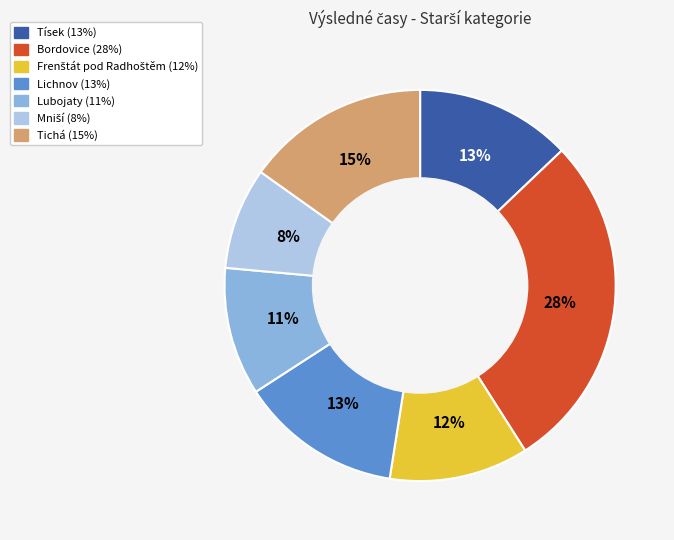

Between Bordovice and Lubojaty, which is larger?

Bordovice